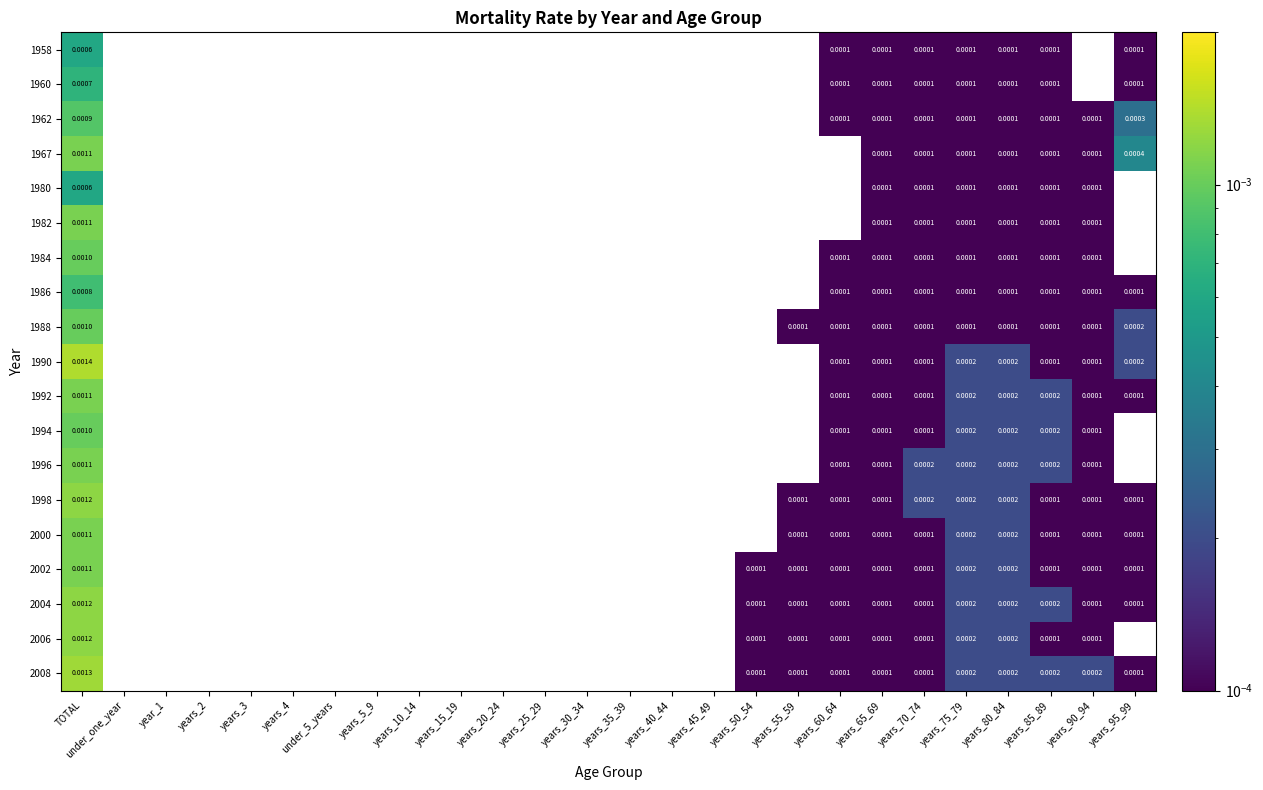

True or false: 1982 has a value of 0.0 at years_75_79.

False